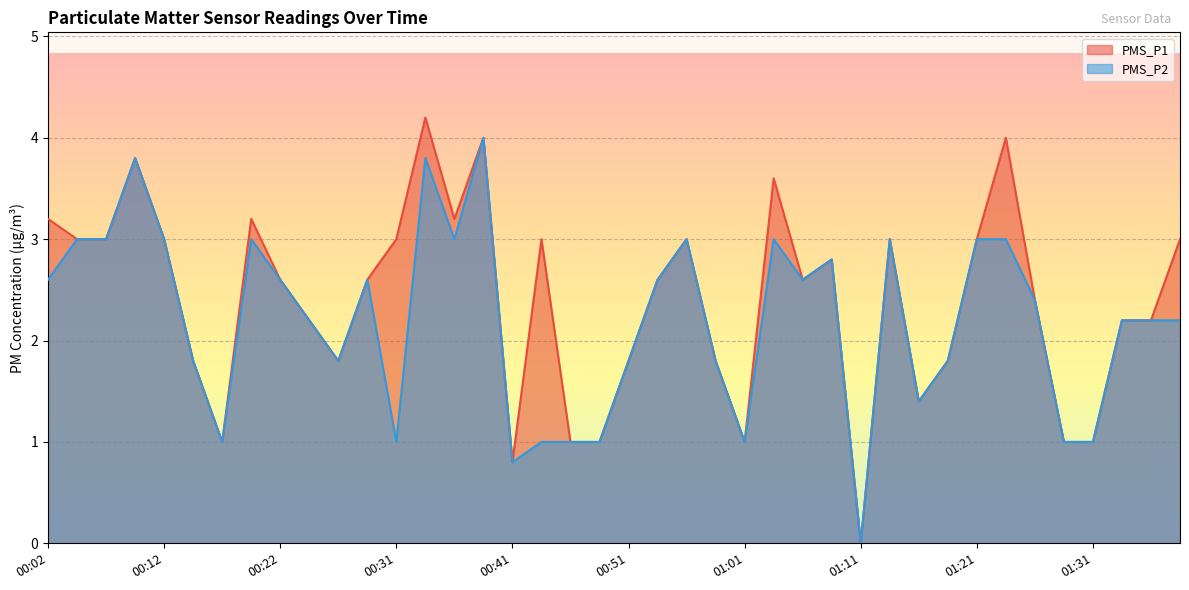

What is the difference between the second highest and minimum values in the PMS_P2 series?

3.8